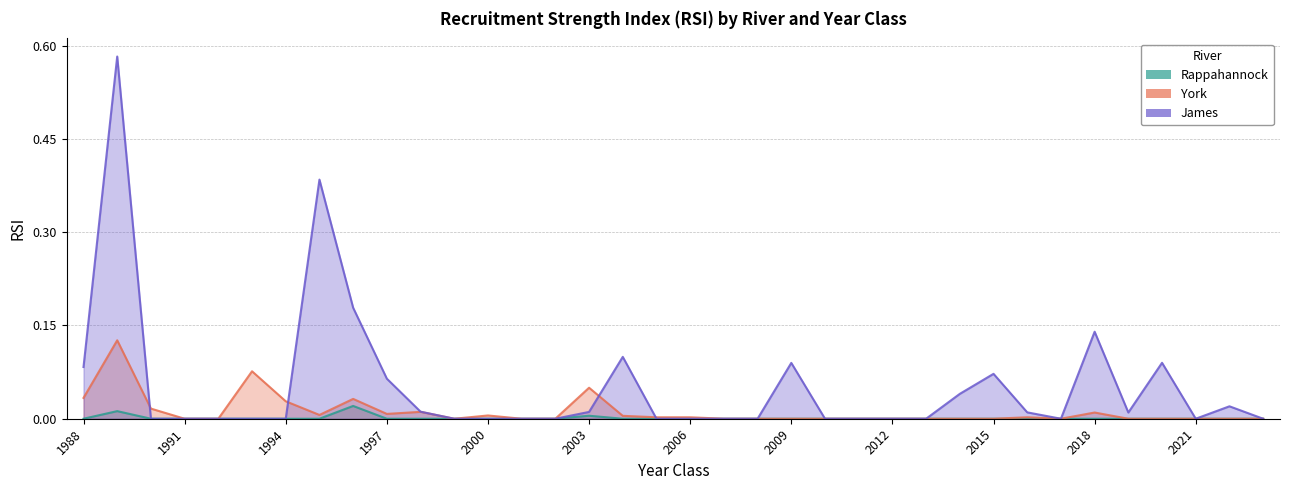

How many positive values does the Rappahannock series have?

3